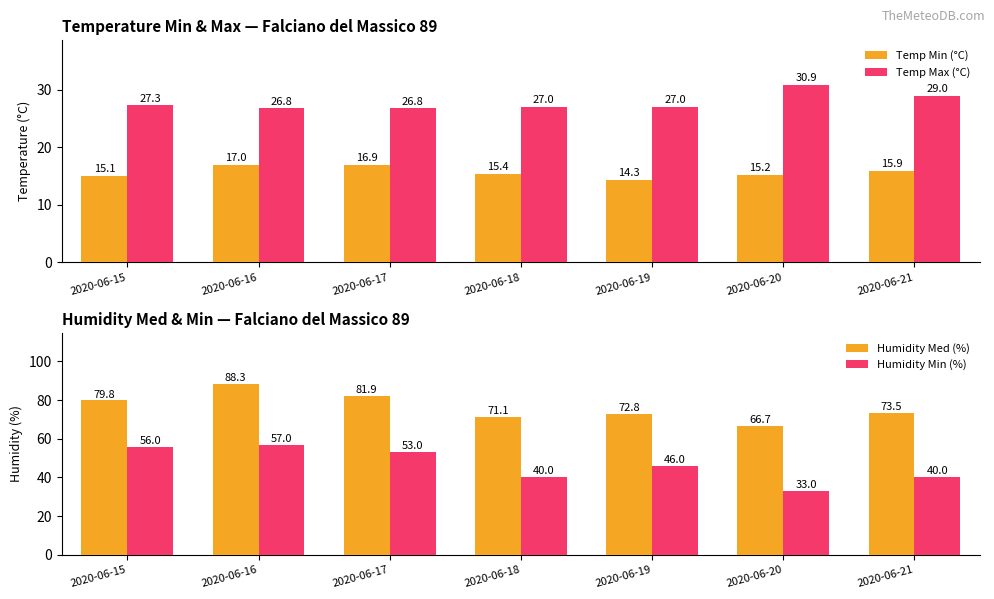

Reading right to left, what are all the values shown in this chart?

Temp Min (°C): 15.9	15.2	14.3	15.4	16.9	17.0	15.1
Temp Max (°C): 29.0	30.9	27.0	27.0	26.8	26.8	27.3
Humidity Med (%): 73.5	66.7	72.8	71.1	81.9	88.3	79.8
Humidity Min (%): 40.0	33.0	46.0	40.0	53.0	57.0	56.0